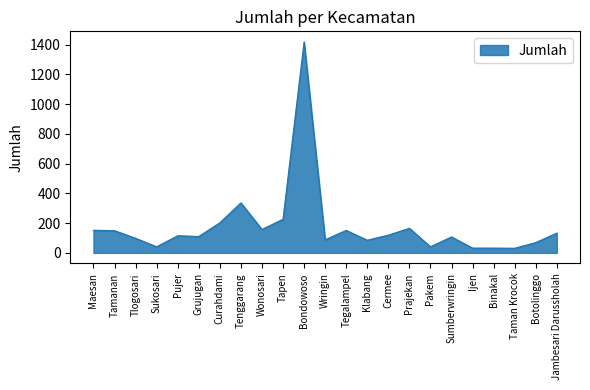

Between Botolinggo and Cermee, which is larger?

Cermee